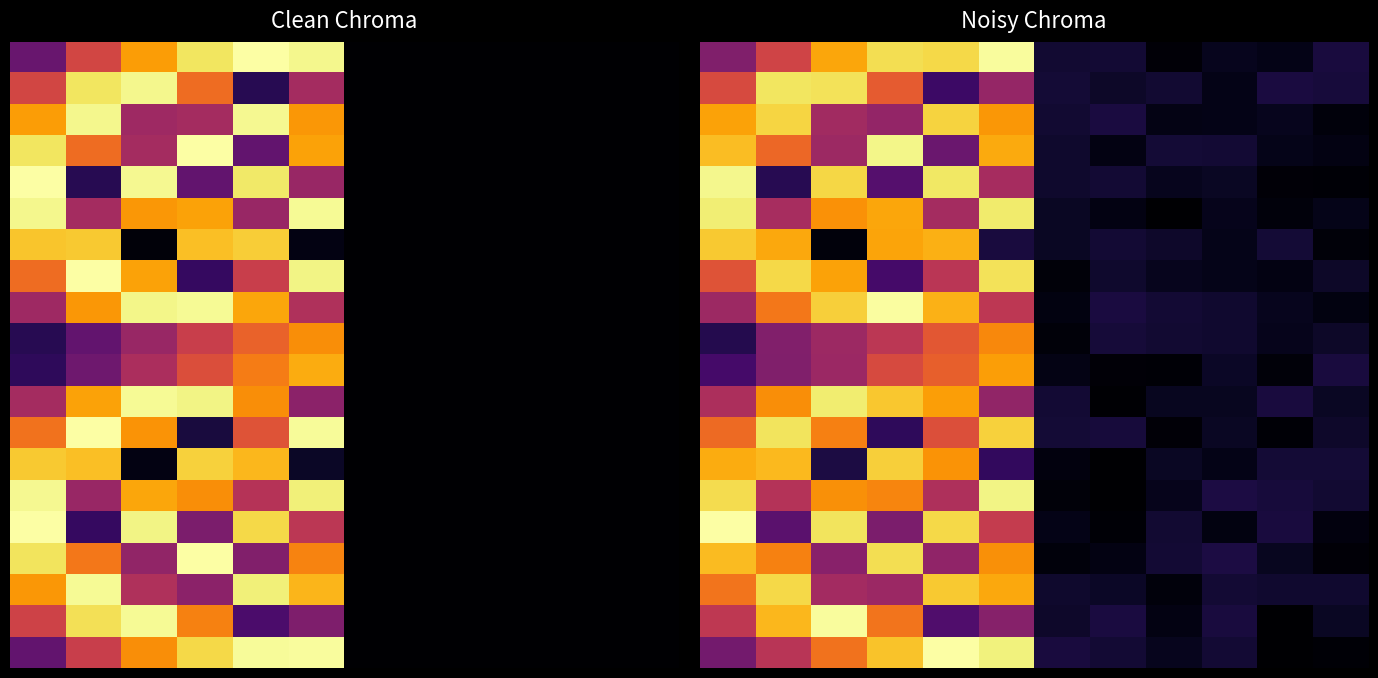

Which has a higher value, 2 or 8?

2